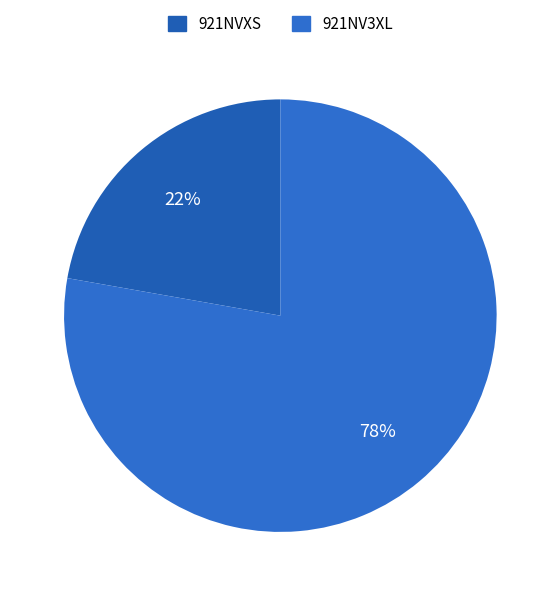

What percentage is the 921NVXS slice, to the nearest percent?

22%